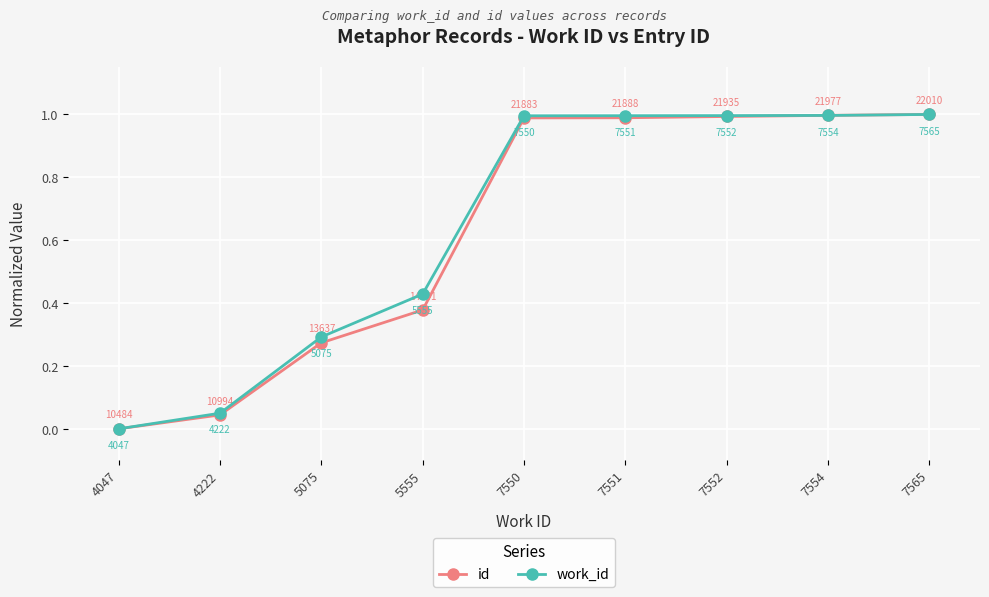

What is the difference between the work_id values at 5555 and 7554?

0.6